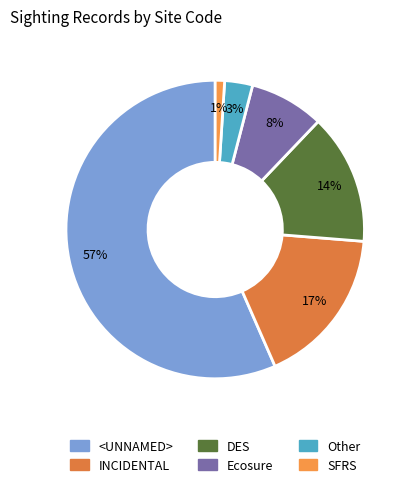

Which category accounts for the majority?

<UNNAMED>